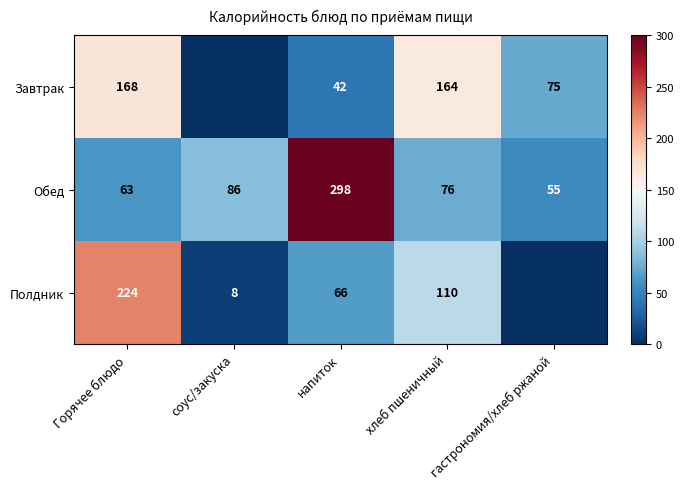

The value of Обед at гастрономия/хлеб ржаной is 96.4. True or false?

False